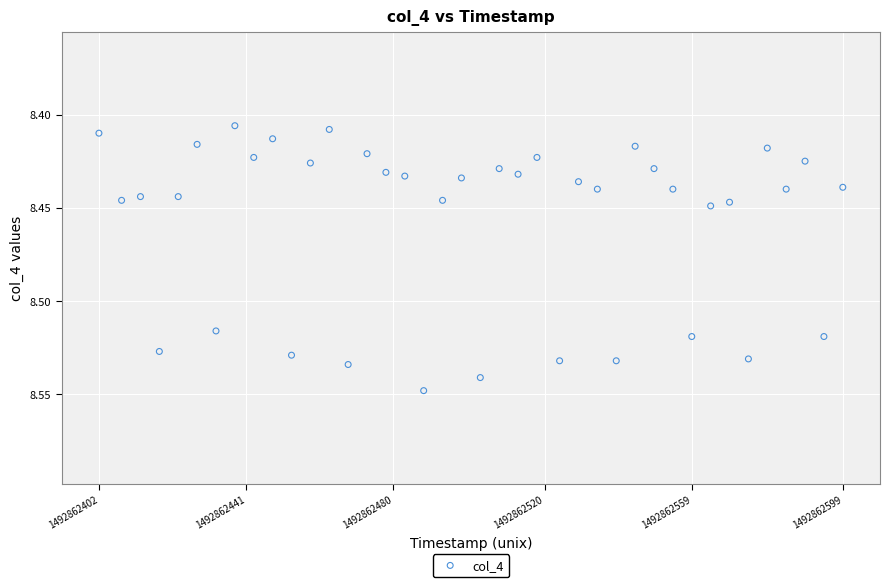

What is the range of X values (max minus min)?

197.0